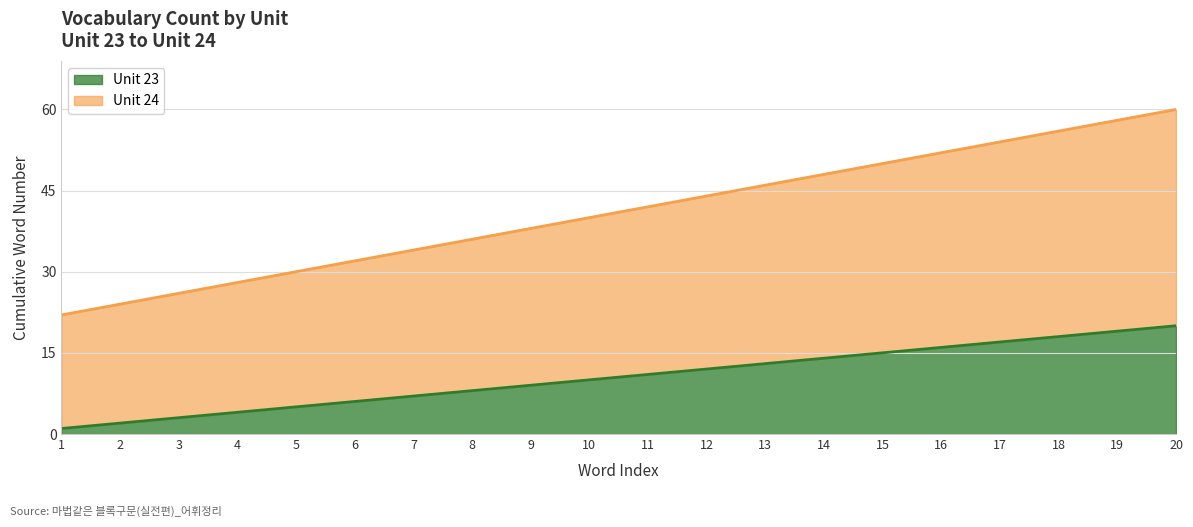

Where does the Unit 24 (line) series first go above 42?

12